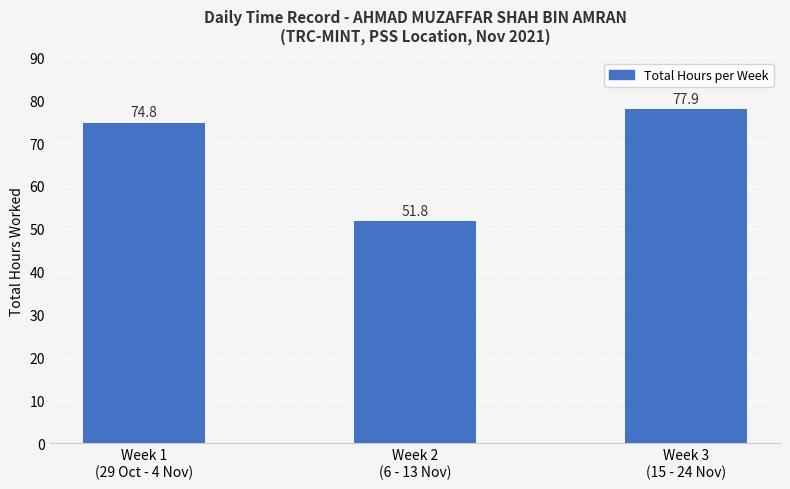

Reading right to left, list all the values displayed in this chart.

77.9	51.8	74.8